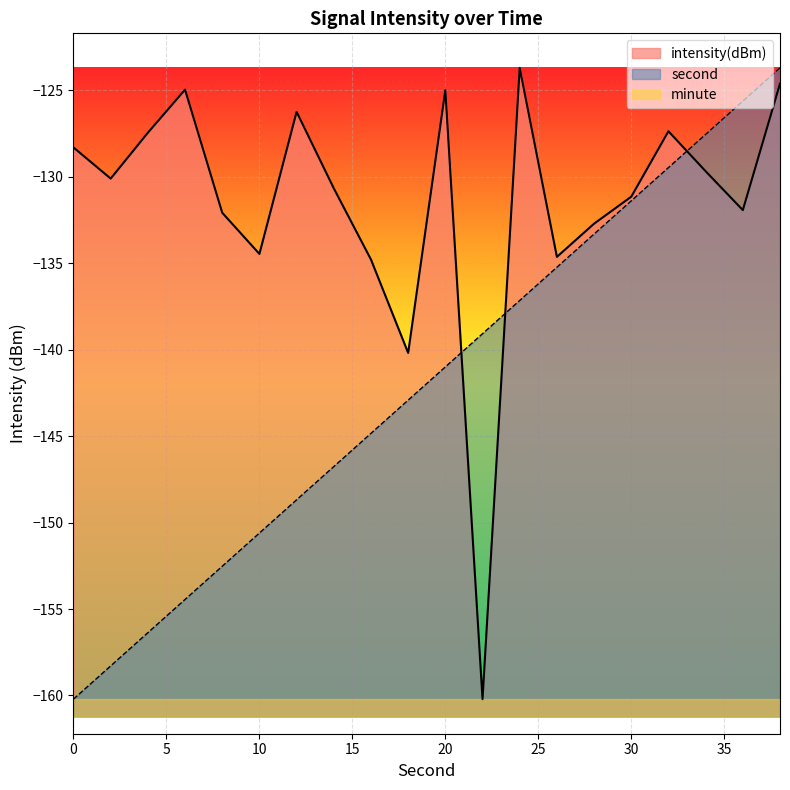

What is the average value of the intensity series?

-131.5